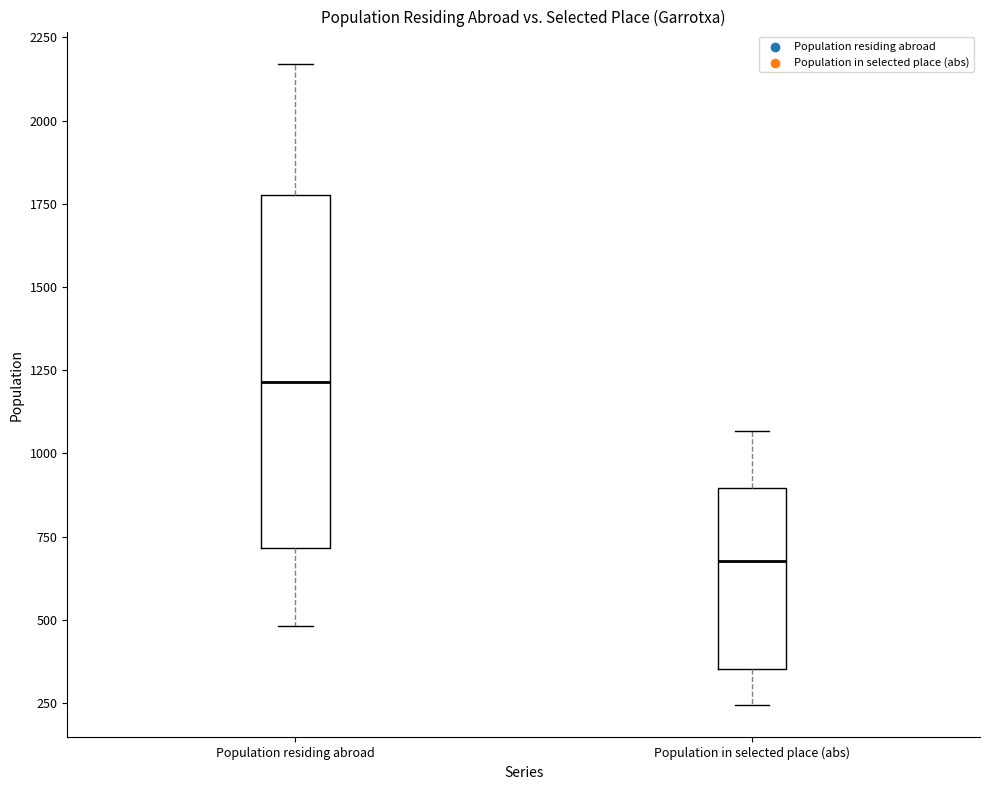

Reading left to right, transcribe this box plot: for each box, give where its median line is, the range the box spans, and where its two whiskers end, as read against the y-axis. The values are not printed on the chart, so give them approximately, as read against the axis.

Population residing abroad: median 1200, box 700 to 1800, whiskers 500 to 2150
Population in selected place (abs): median 700, box 350 to 900, whiskers 250 to 1050